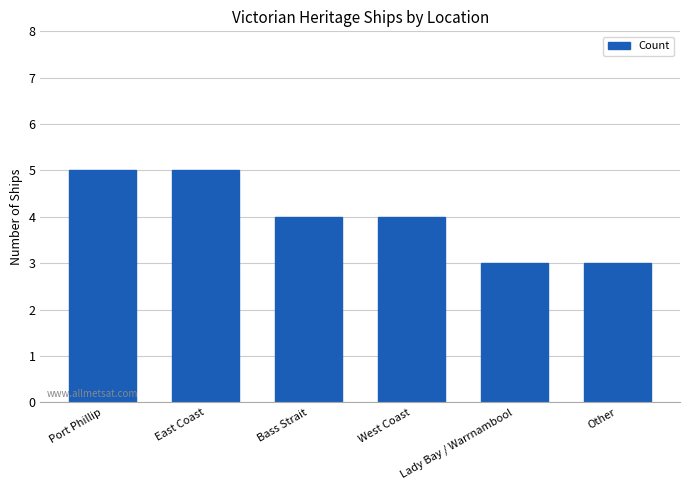

What is the maximum value shown in the chart?

5